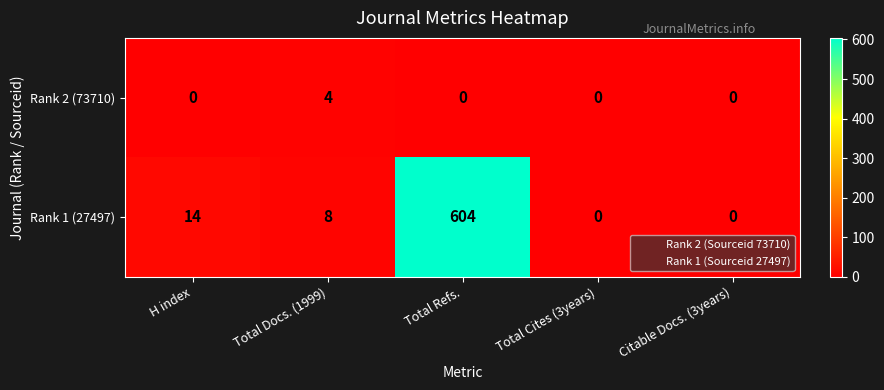

What is the maximum value shown in the chart?

604